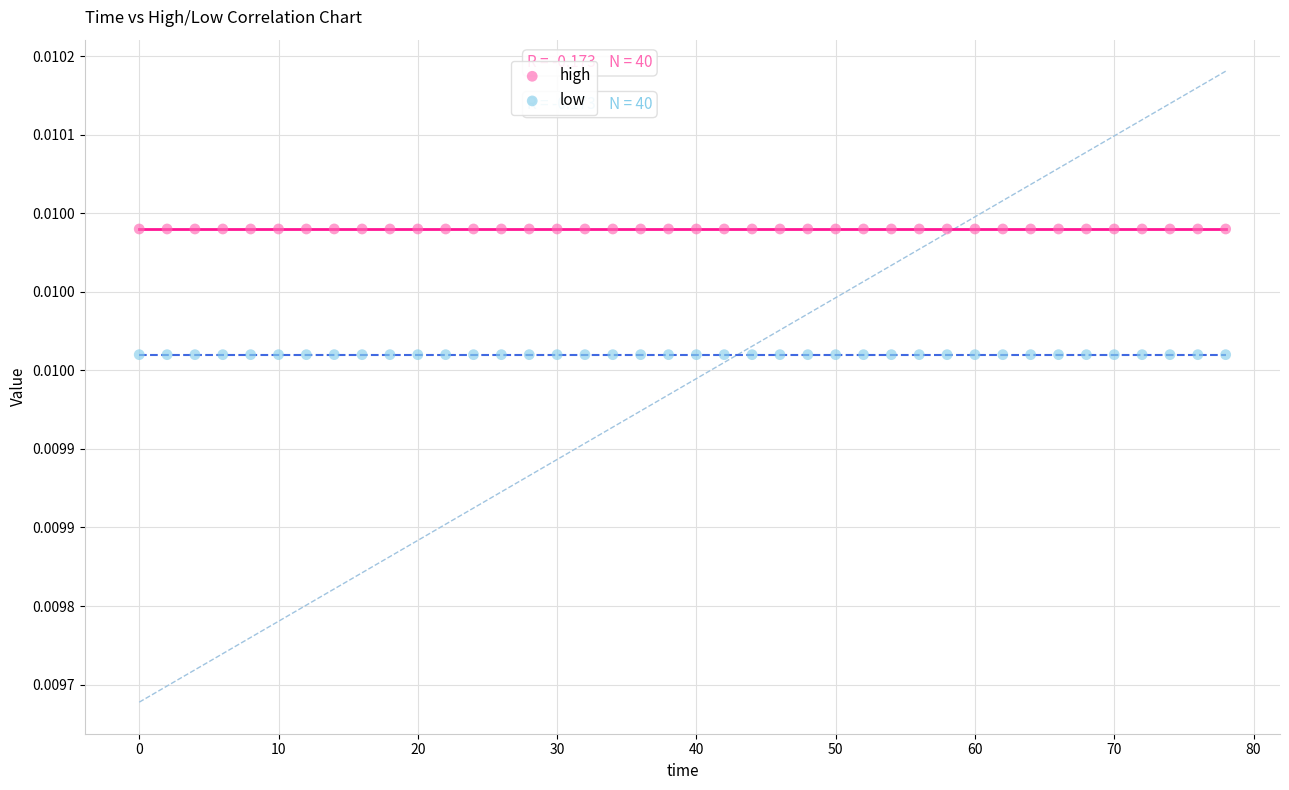

Which series reaches the maximum Y coordinate?

high